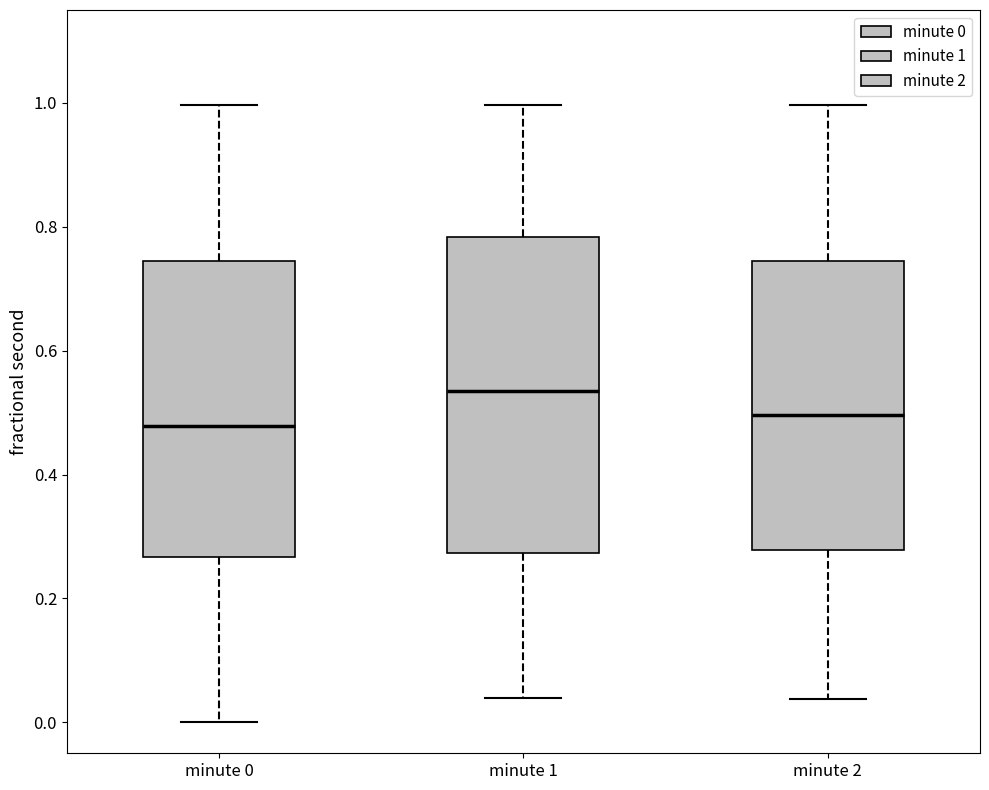

Which box has the highest median line?

minute 1